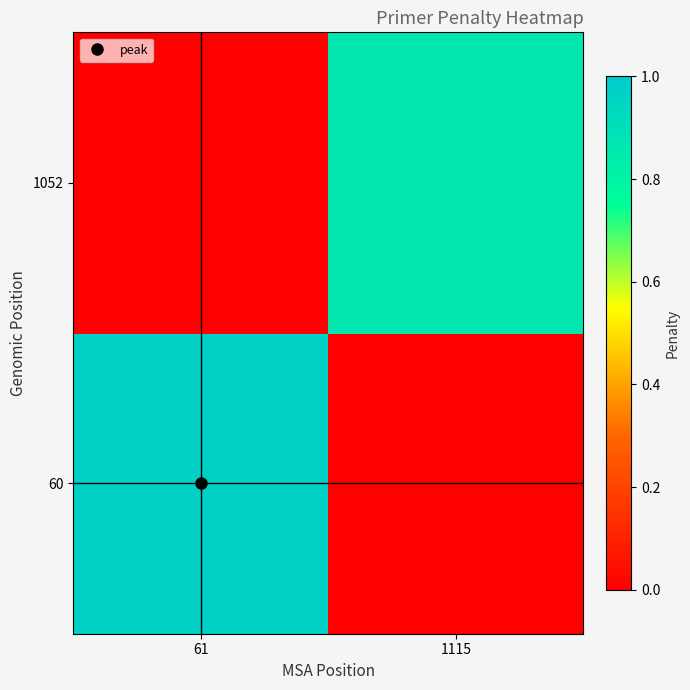

At which category is the sum across all series the highest?

61